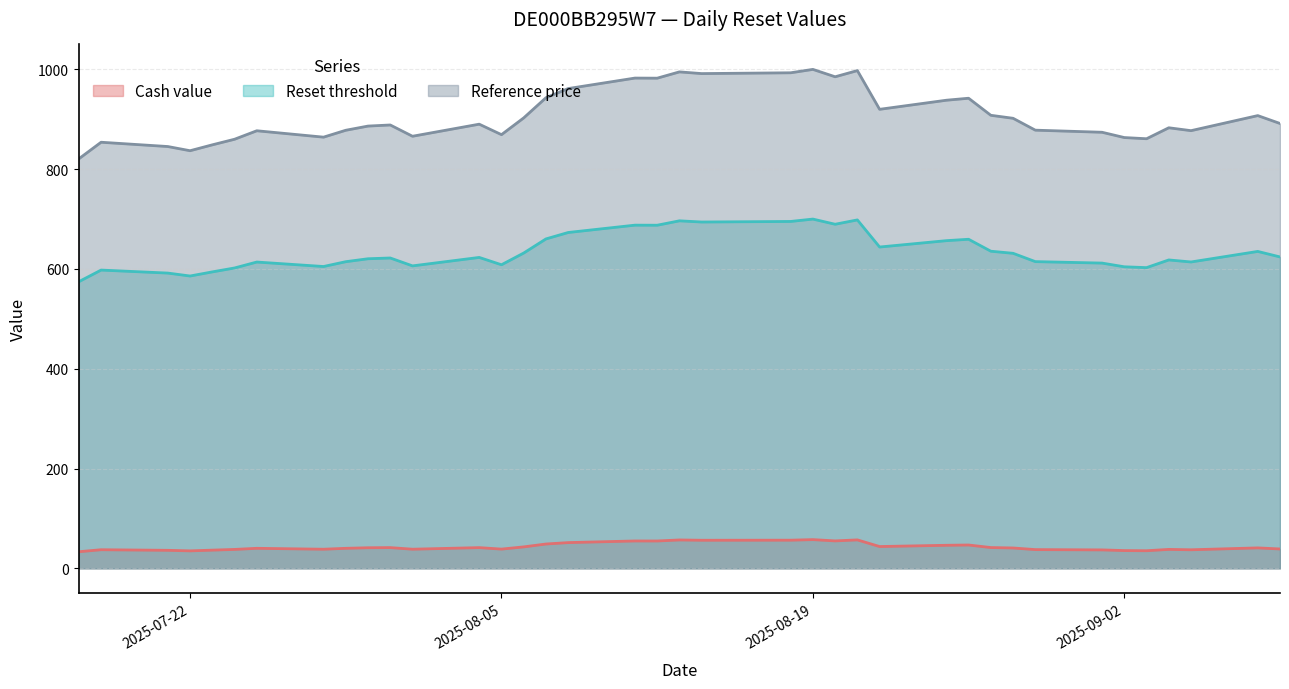

True or false: Reference price has more than 2 points higher than both neighbors.

True